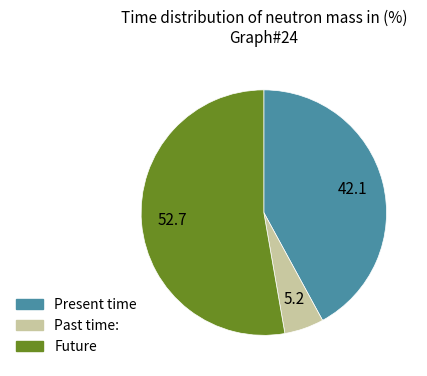

Rank the categories by value from lowest to highest.

Past time:, Present time, Future